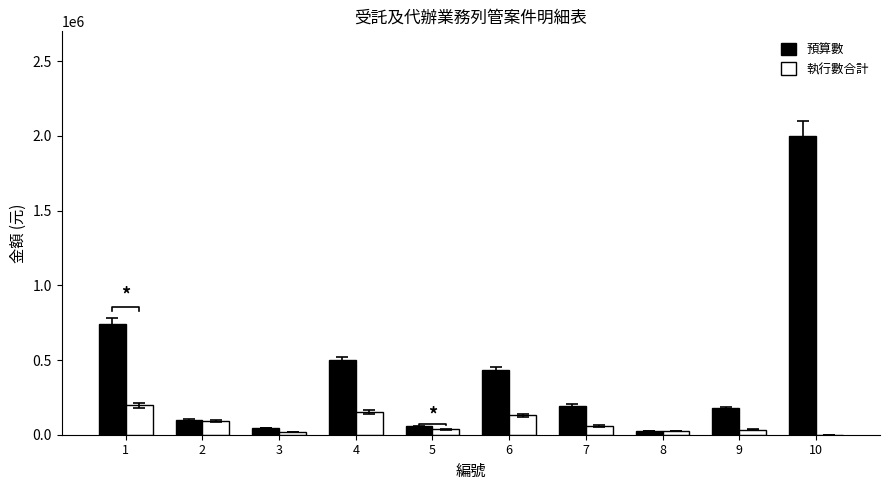

What is the maximum value shown in the chart?

2000000